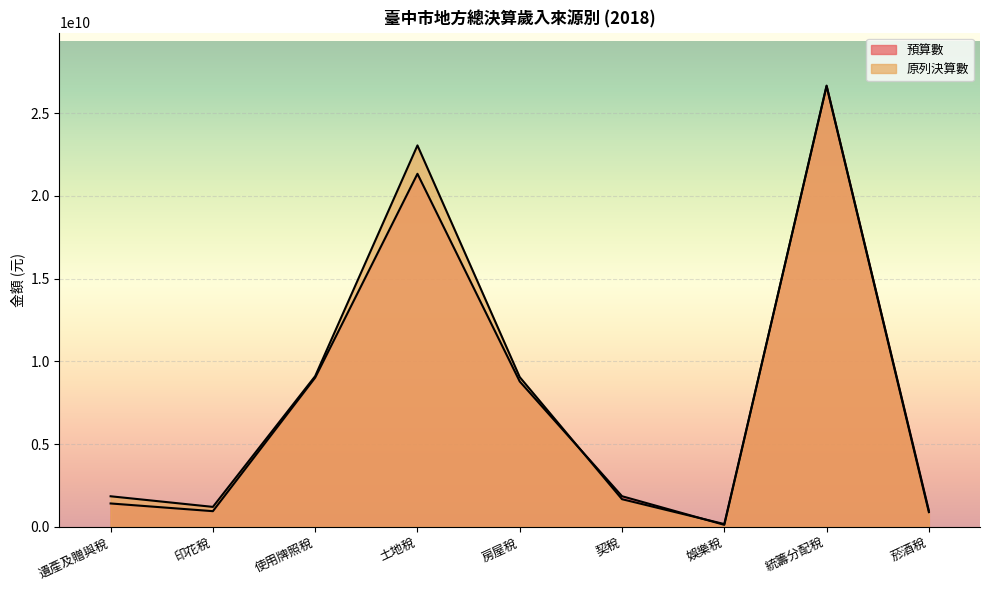

How many lines are shown in the chart?

2